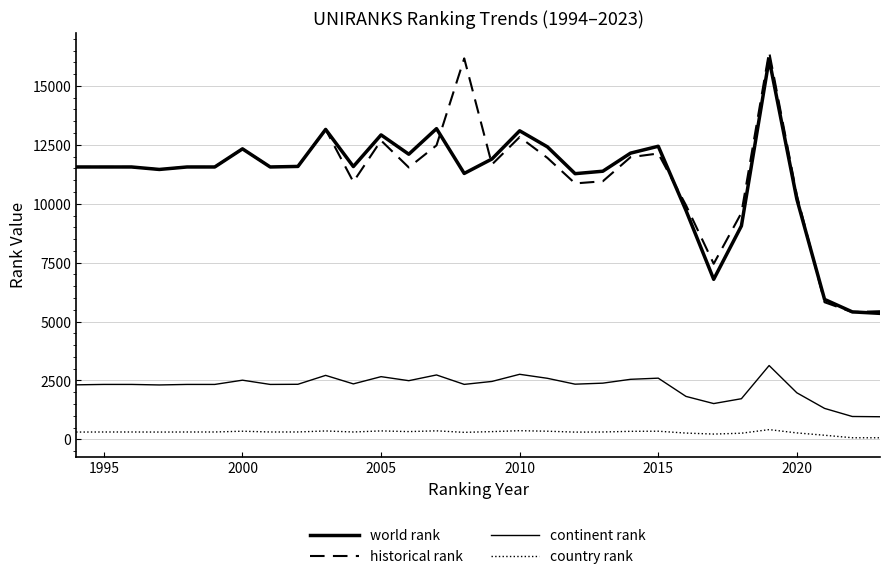

What is the sum of all world rank values?

332169.0